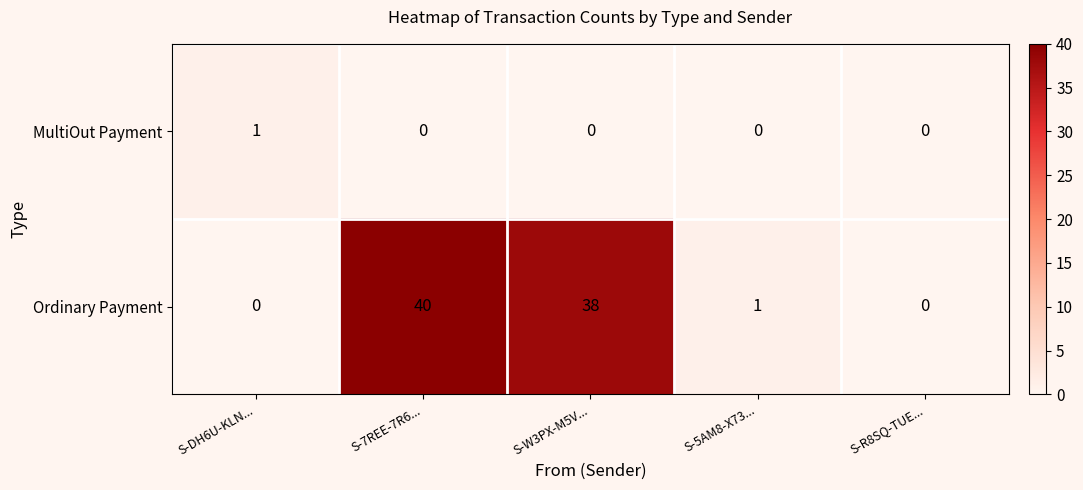

True or false: Ordinary Payment has a value of 54 at S-W3PX-M5V....

False